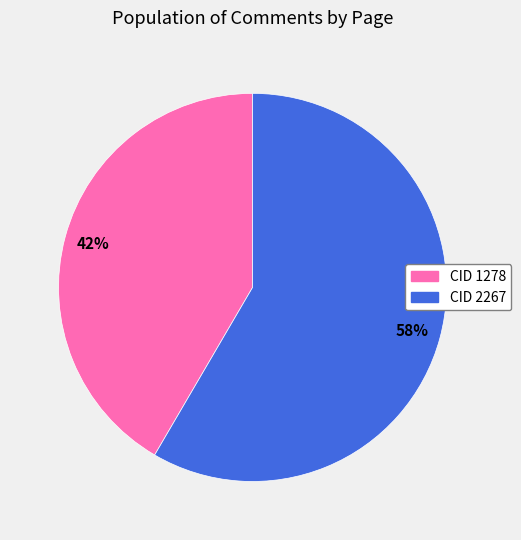

Is there any slice that represents more than half of the pie?

Yes